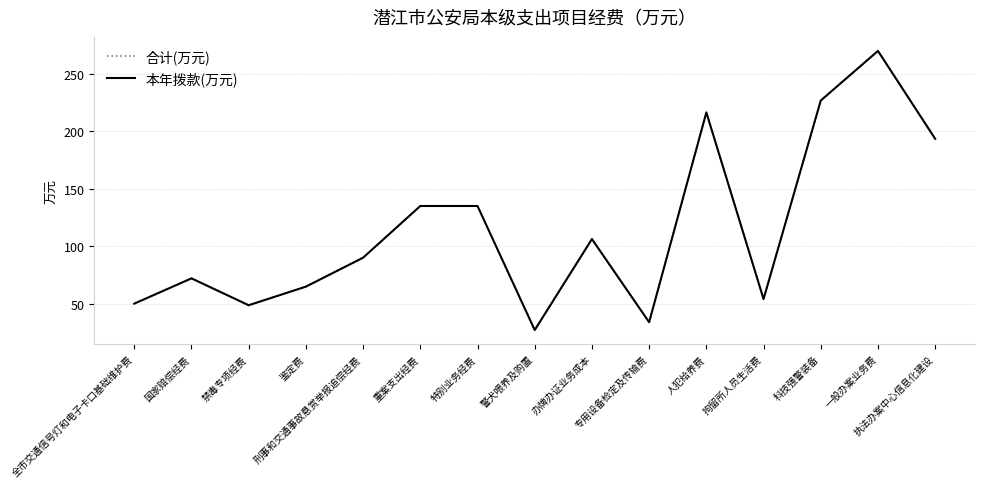

What is the total value across all series at 执法办案中心信息化建设?

387.0